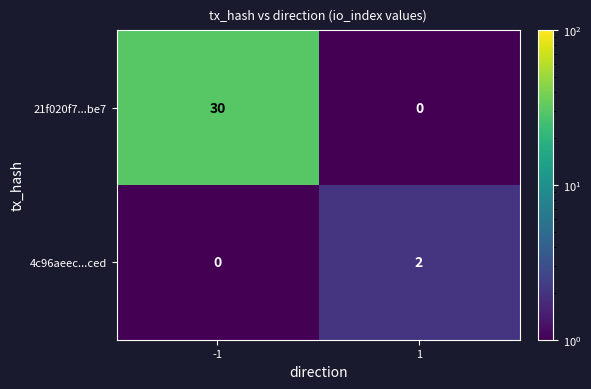

What is the difference between the maximum and minimum values in the 21f020f7...be7 series?

30